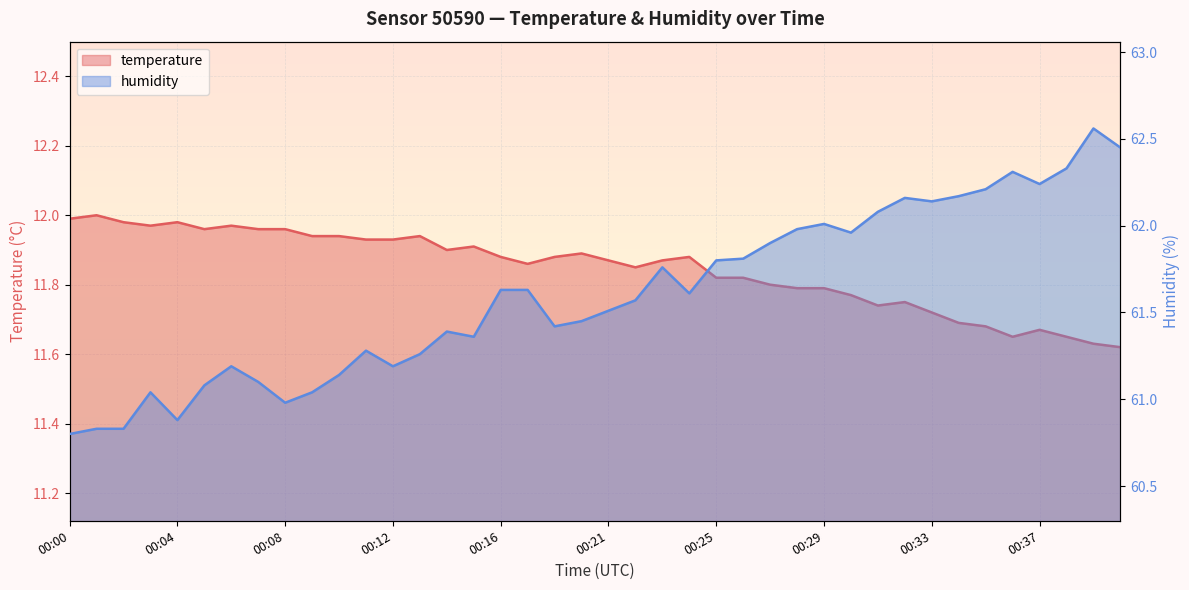

What is the highest value of the humidity series?

62.6